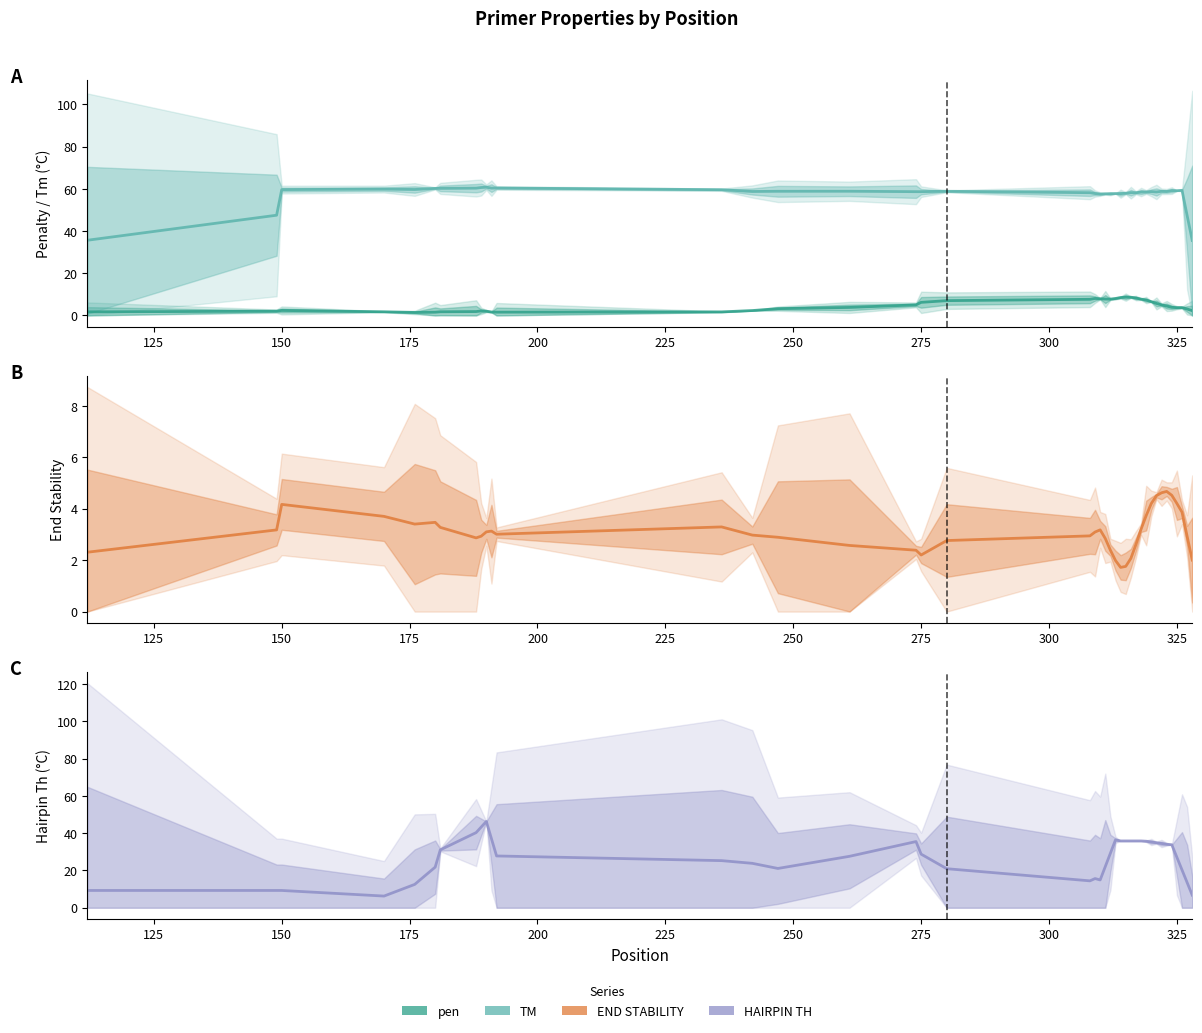

How many lines are shown in the chart?

4